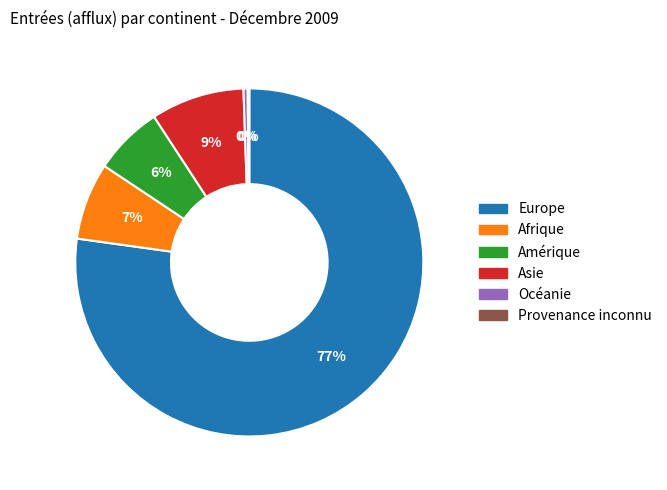

What percentage is the Asie slice, to the nearest percent?

9%